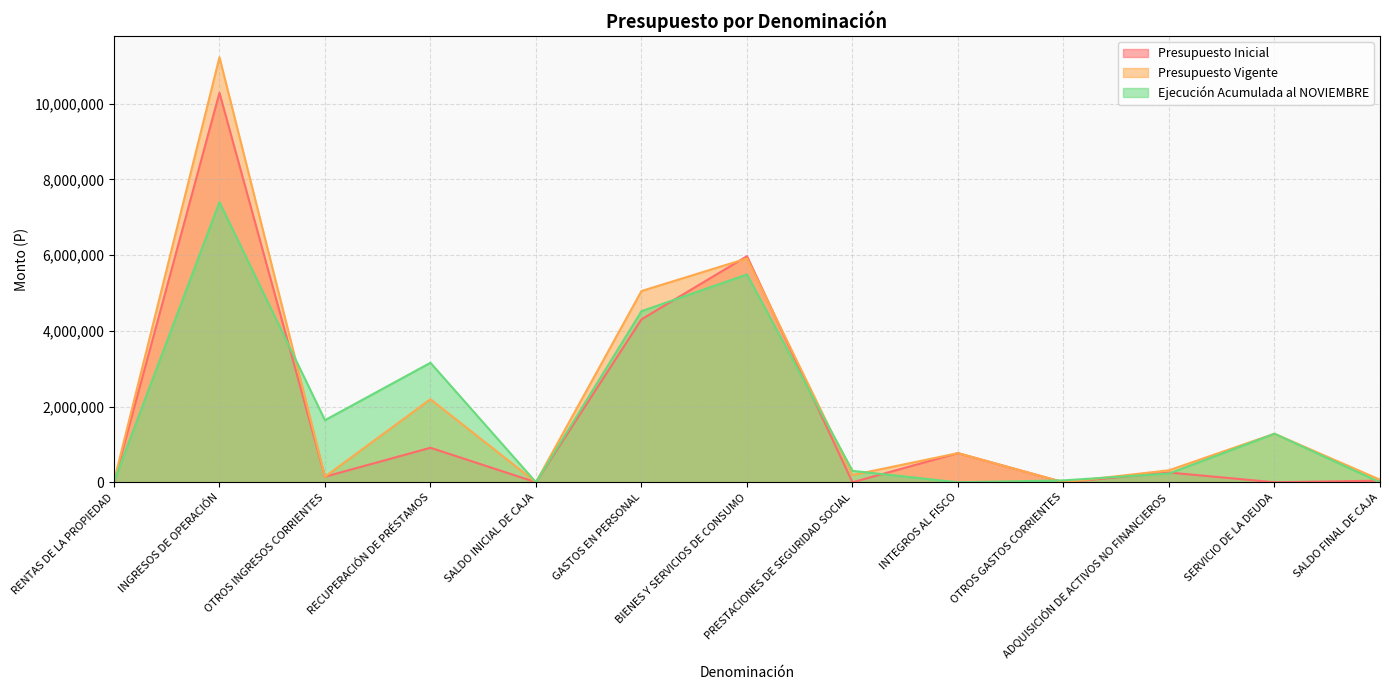

True or false: Presupuesto Vigente has a value of 1282247 at SERVICIO DE LA DEUDA.

True